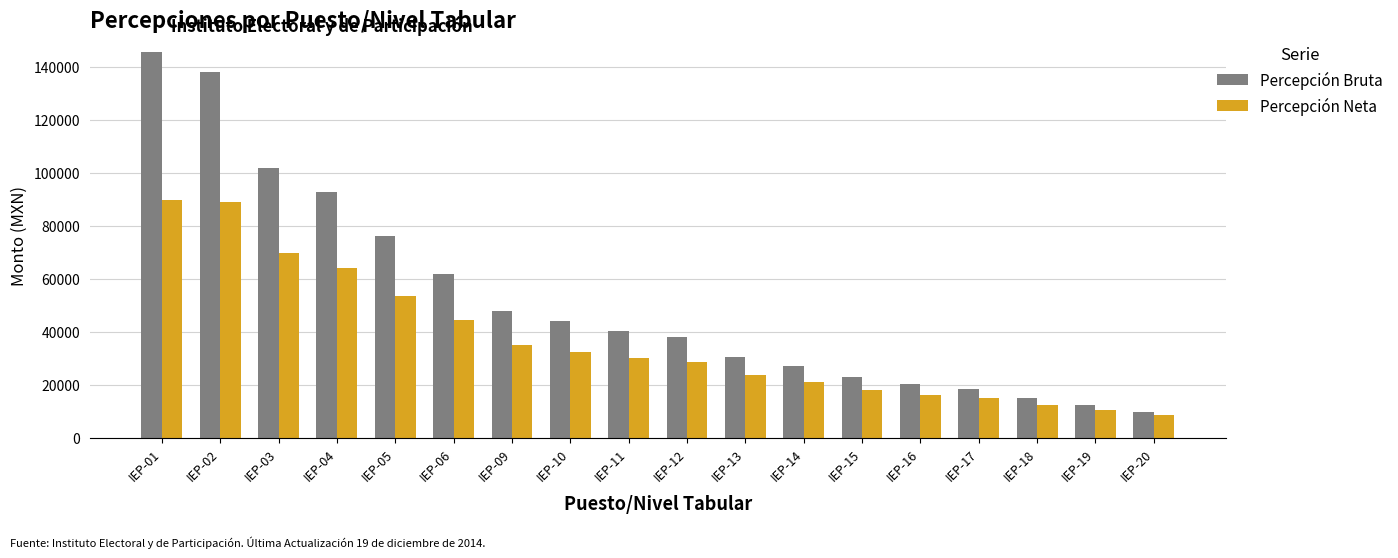

Are the bars horizontal?

No